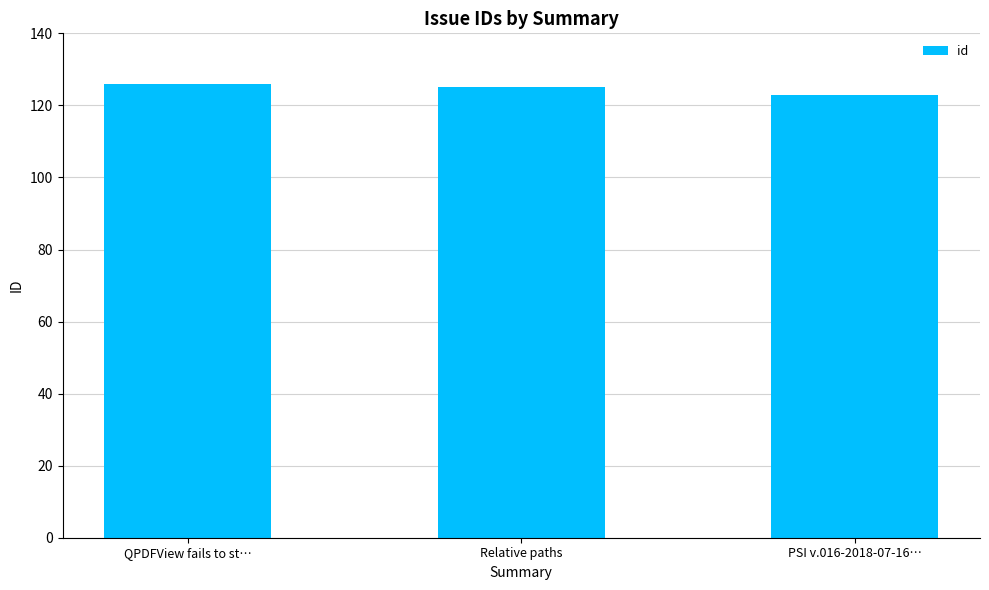

What is the sum of all values?

374